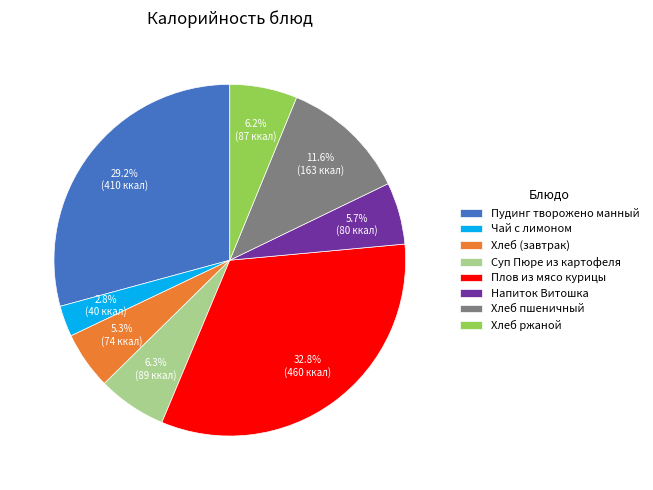

Is there any slice that represents more than half of the pie?

No